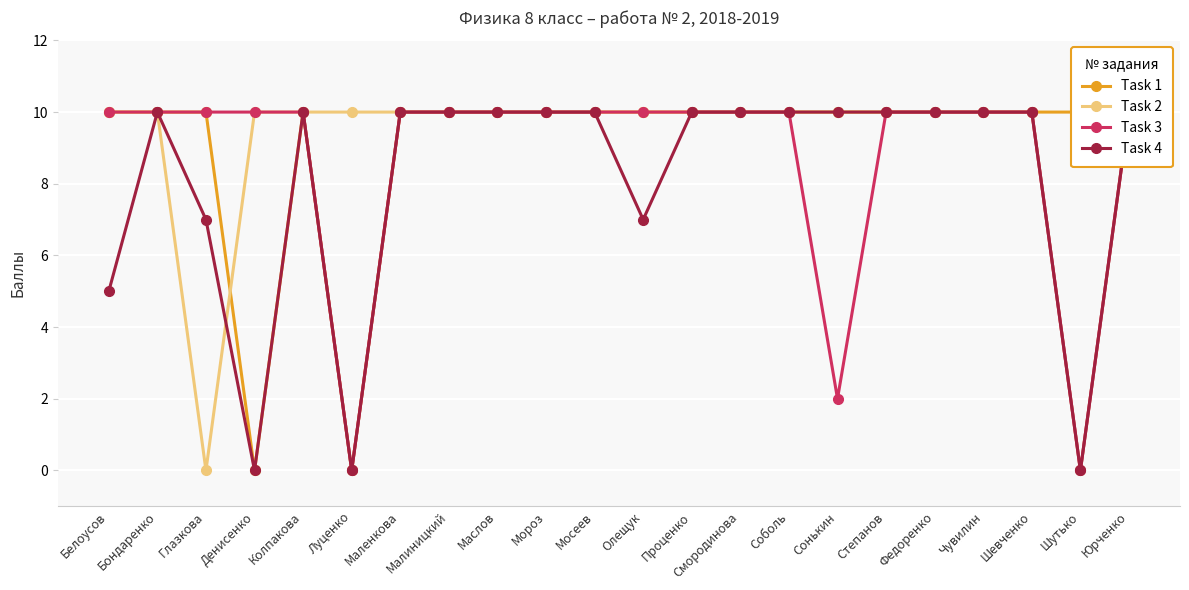

True or false: Task 1 has a value of 15 at Маленкова.

False